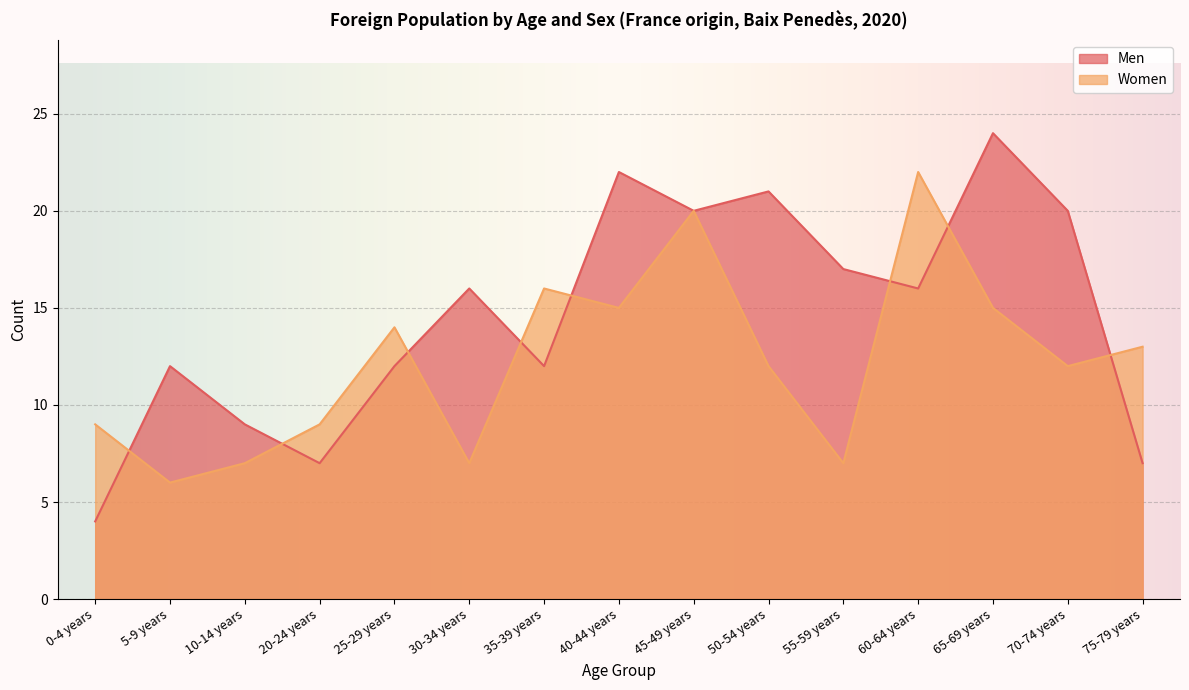

In Men, how many points are lower than both neighbors (excluding endpoints)?

4